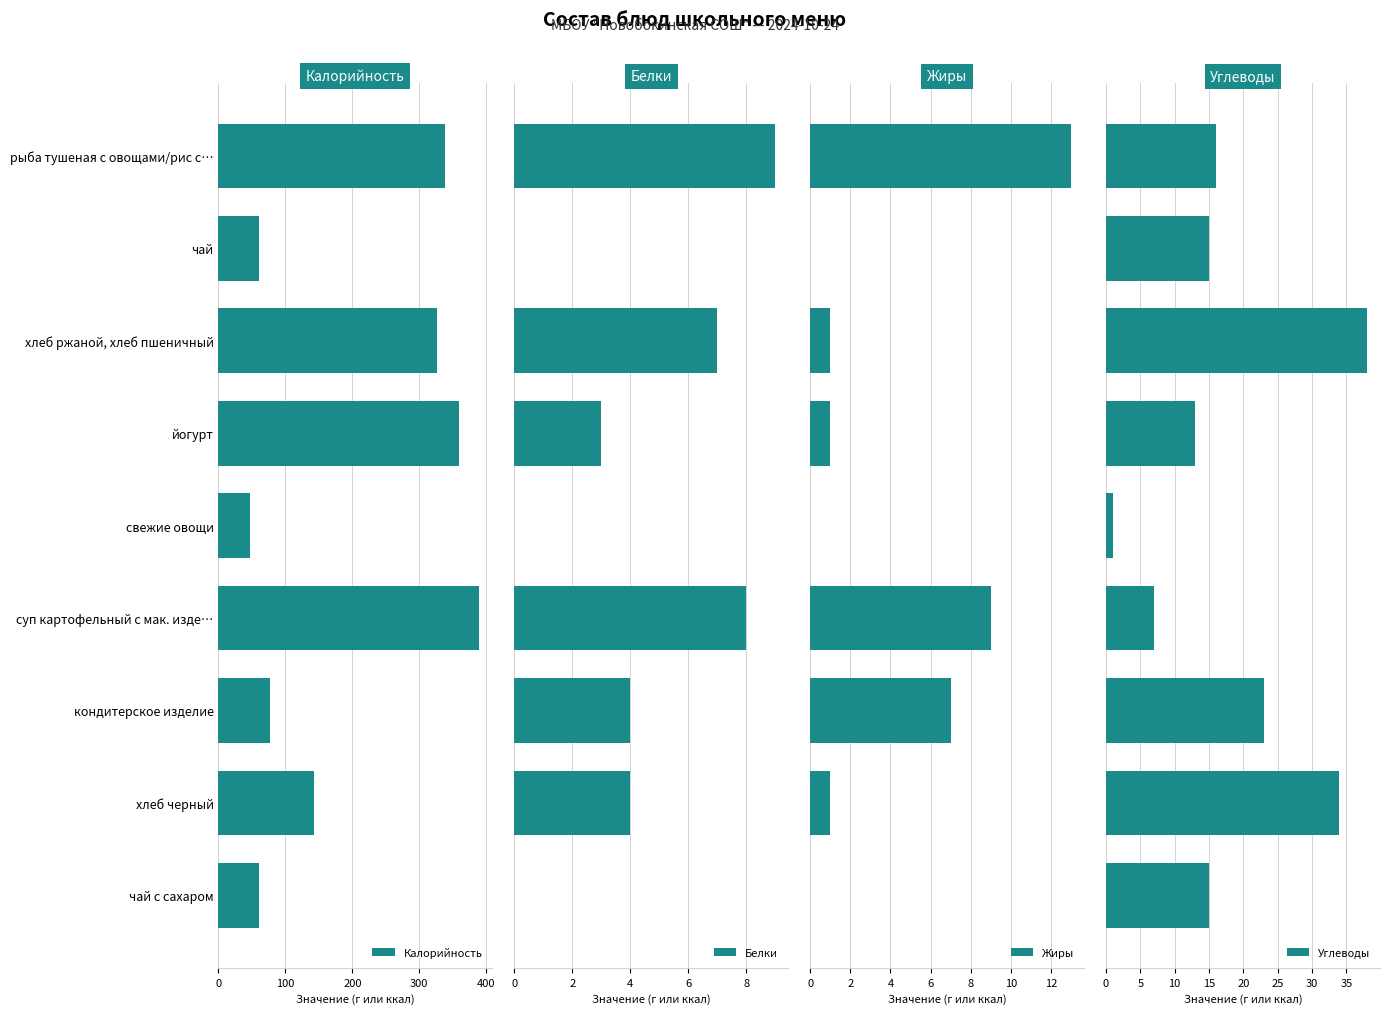

Does the chart contain stacked bars?

No